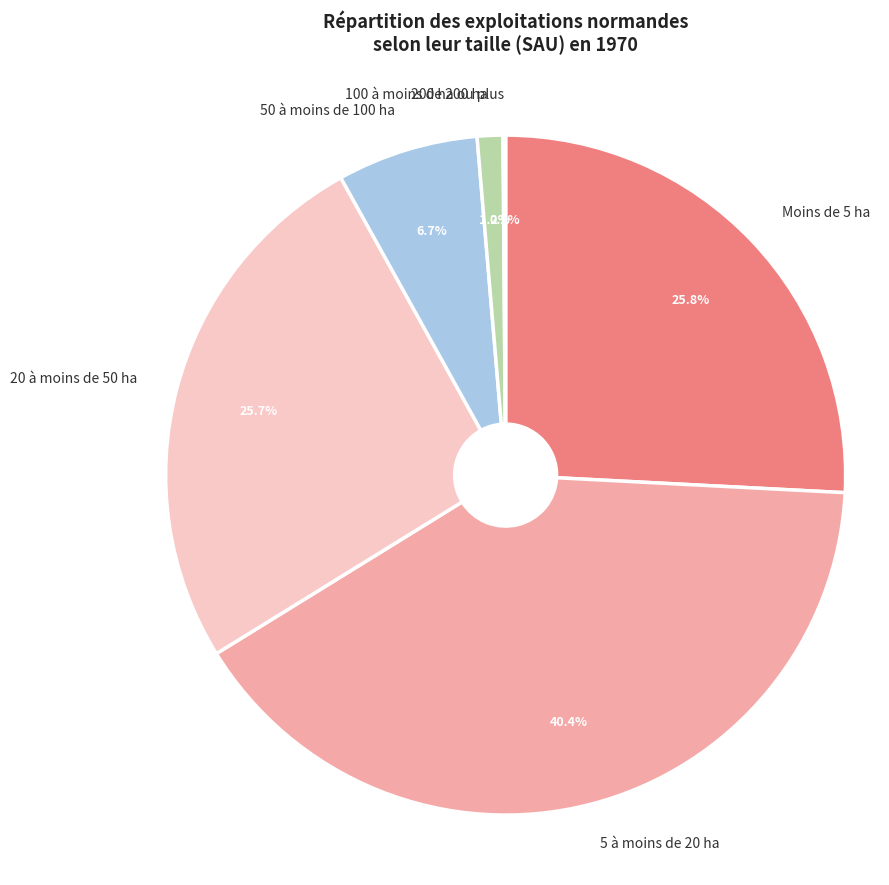

Combined, do 20 à moins de 50 ha and 50 à moins de 100 ha account for over 50%?

No